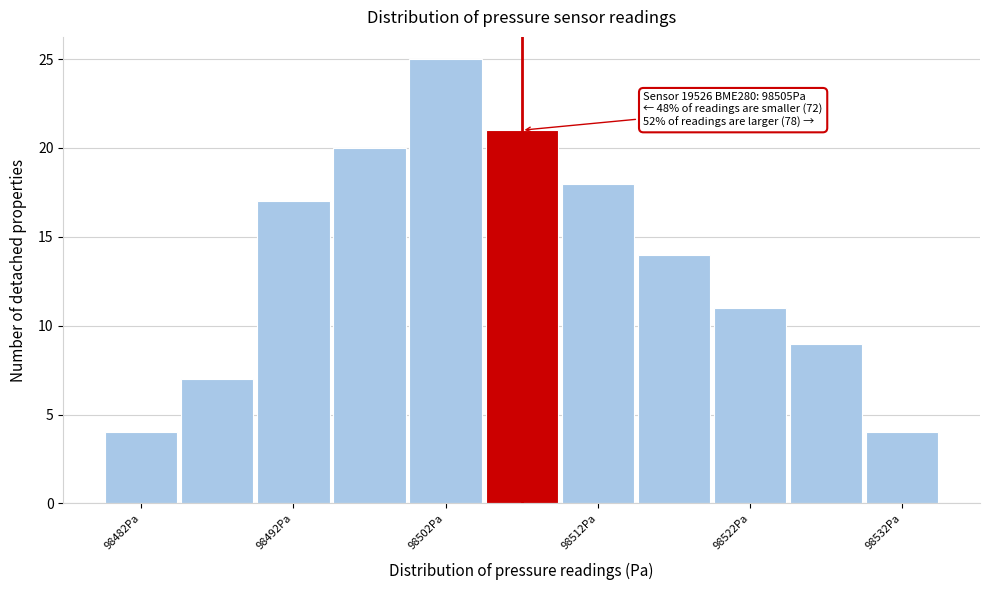

Which range on the x-axis has the tallest bar?

98500 to 98505